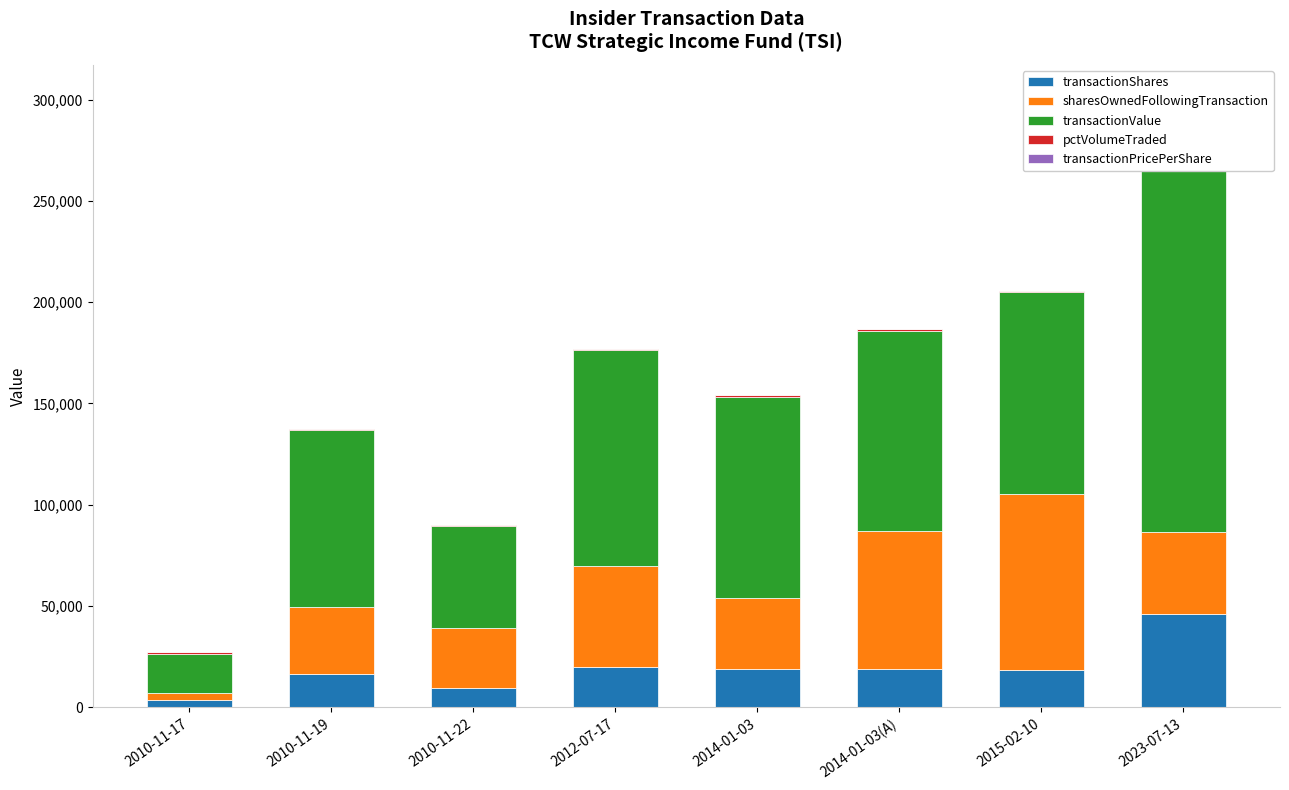

What are all the series names shown in the legend?

transactionShares, sharesOwnedFollowingTransaction, transactionValue, pctVolumeTraded, transactionPricePerShare